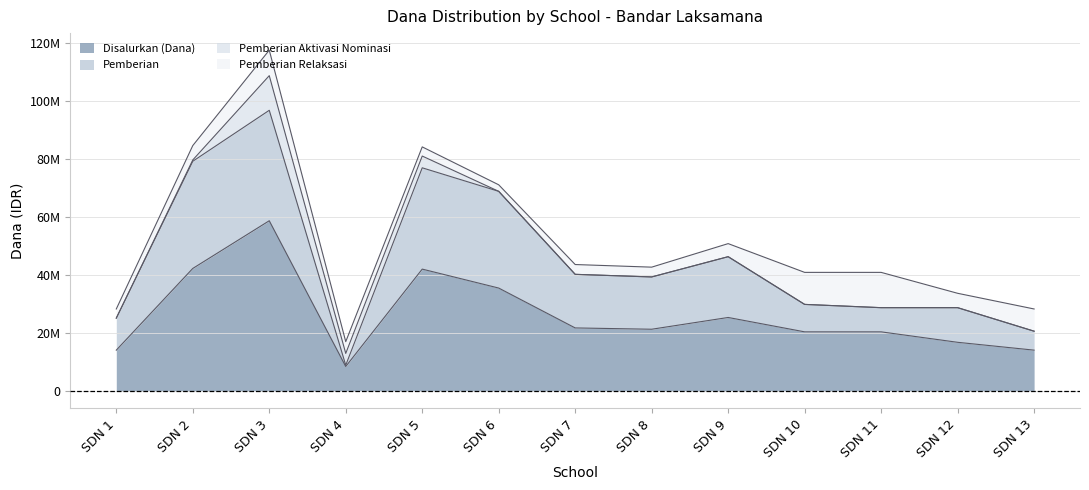

At which label is Pemberian closest to 52875000?

SDN 9